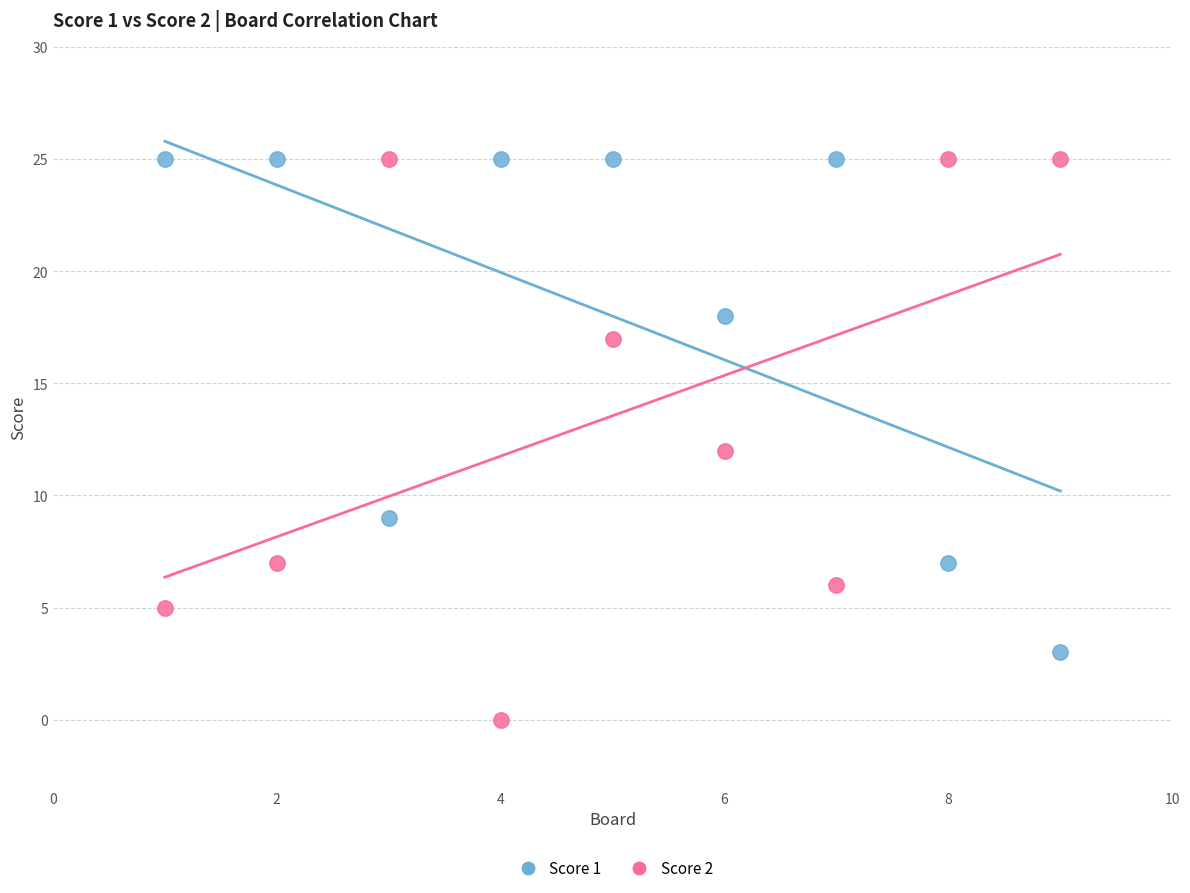

Which series contains the lowest Y value?

Score 2